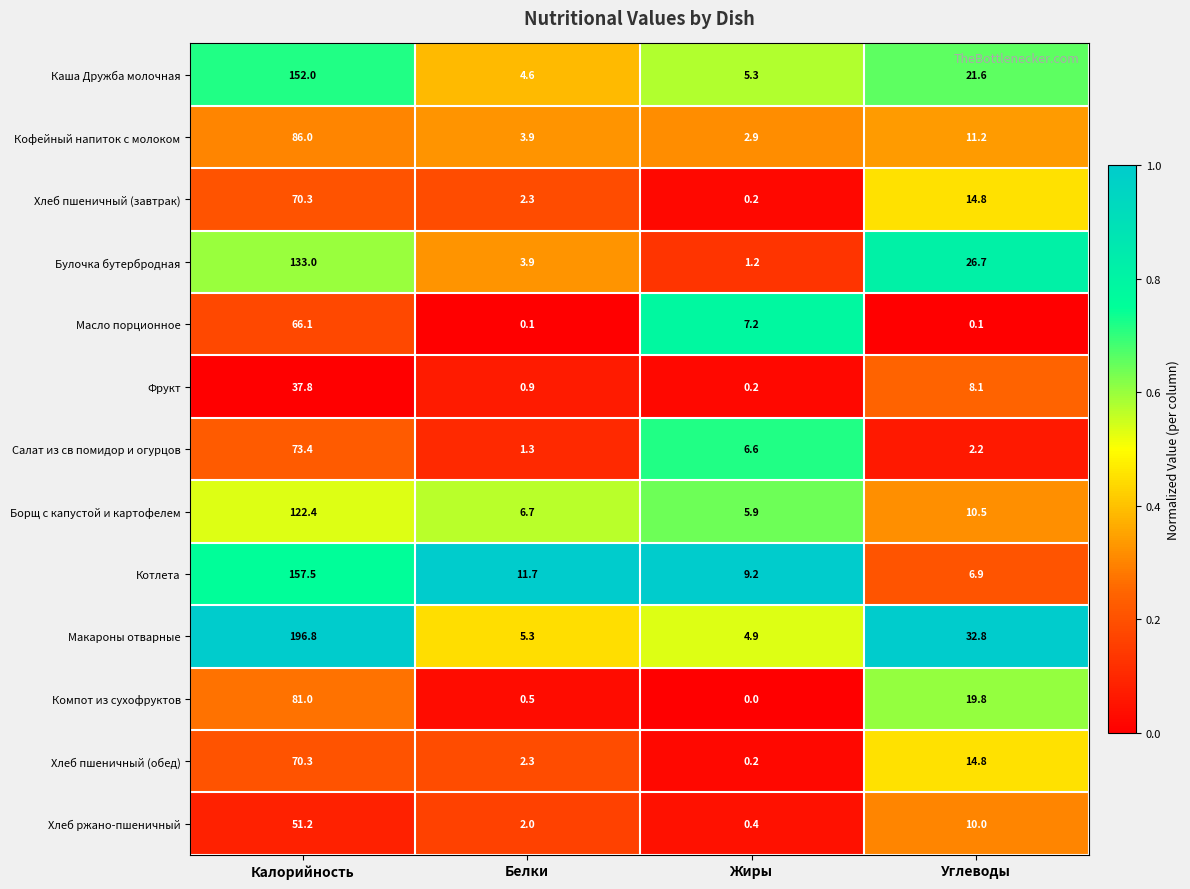

How many categories are shown in the chart?

4